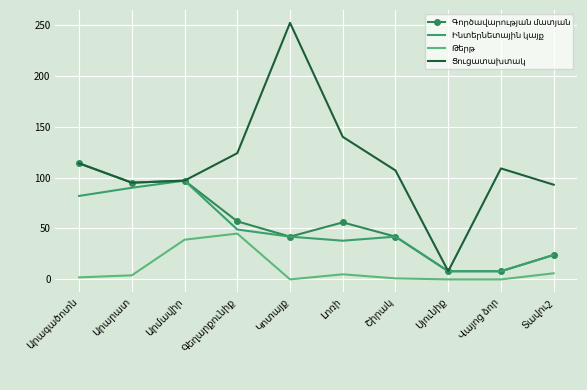

What is the greatest value displayed?

252